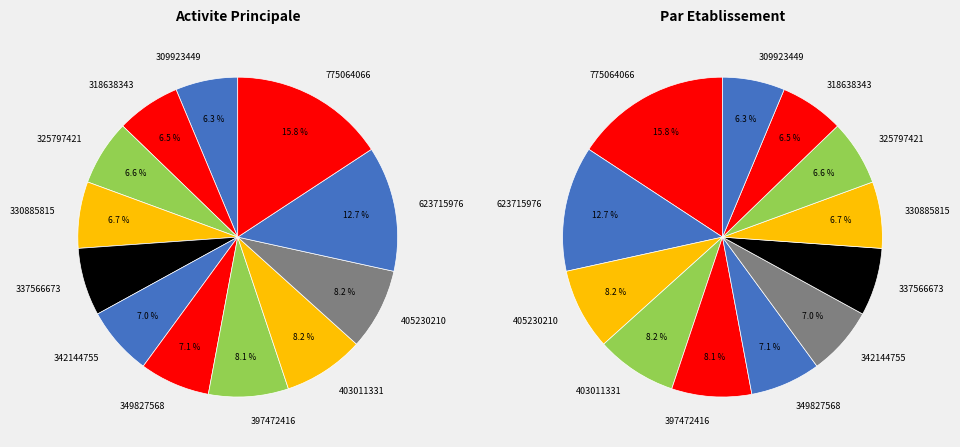

To the nearest percent, what is the combined percentage of 403011331 and 342144755?

15%